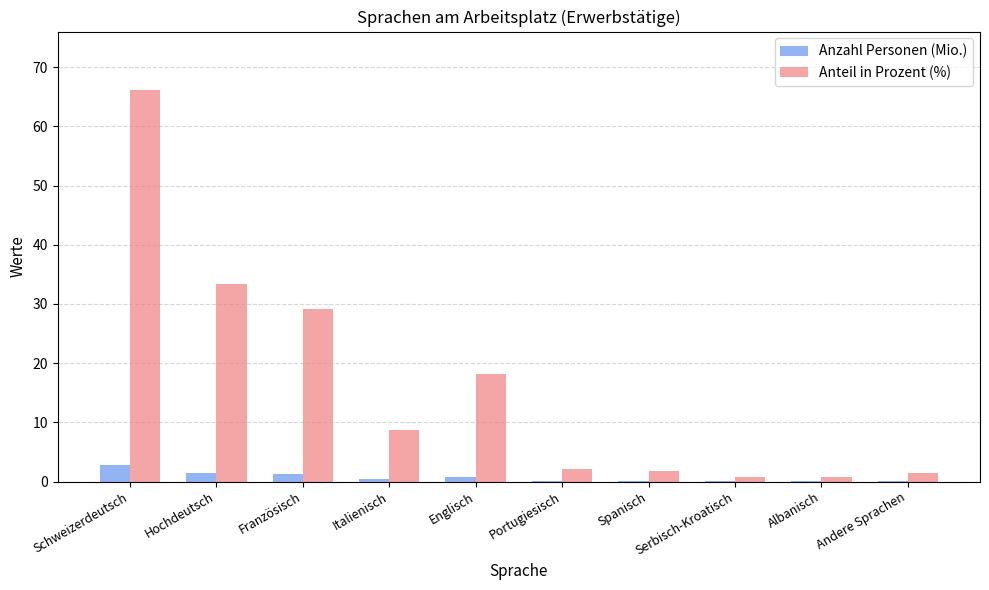

At which category does the chart reach its peak across all series?

Schweizerdeutsch